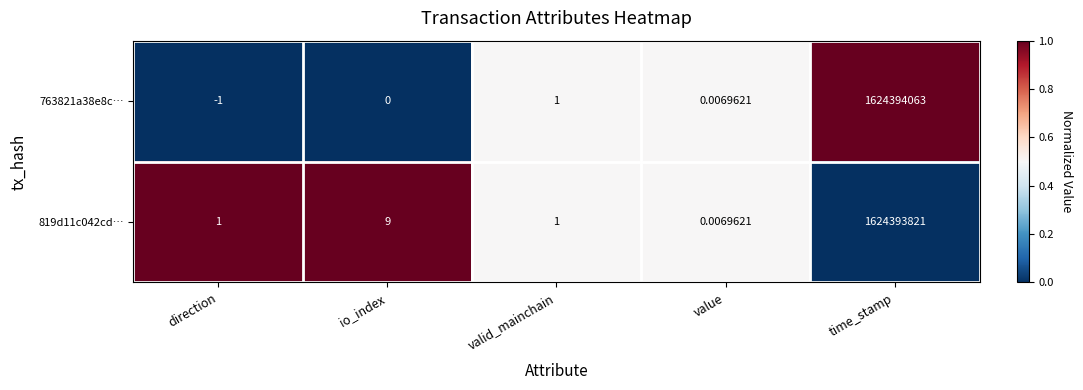

List the series in order of their peak value, highest first.

763821a38e8c…, 819d11c042cd…